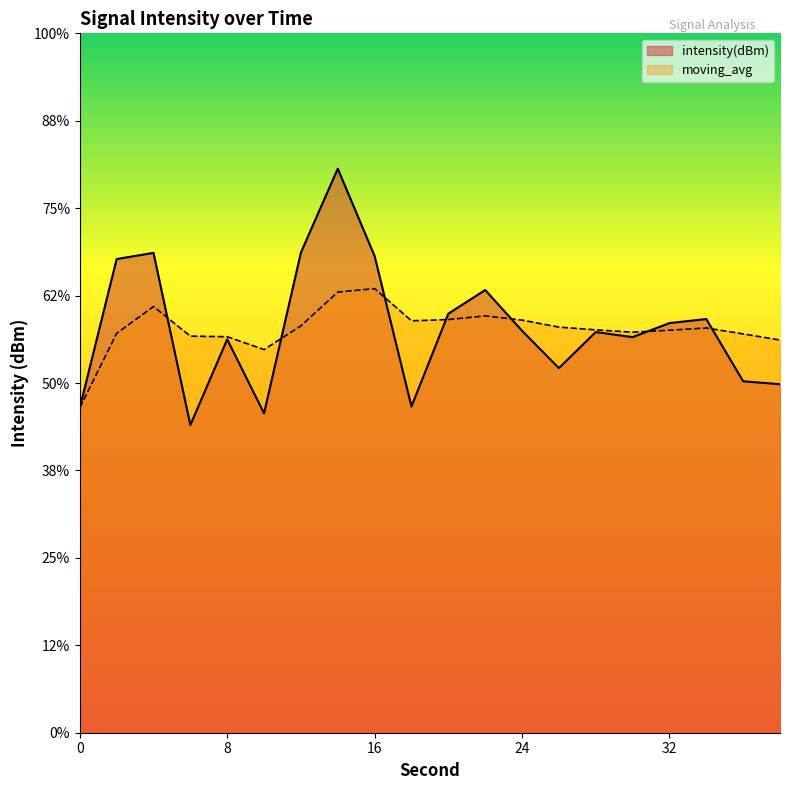

At which category does moving_avg reach its first local peak?

4